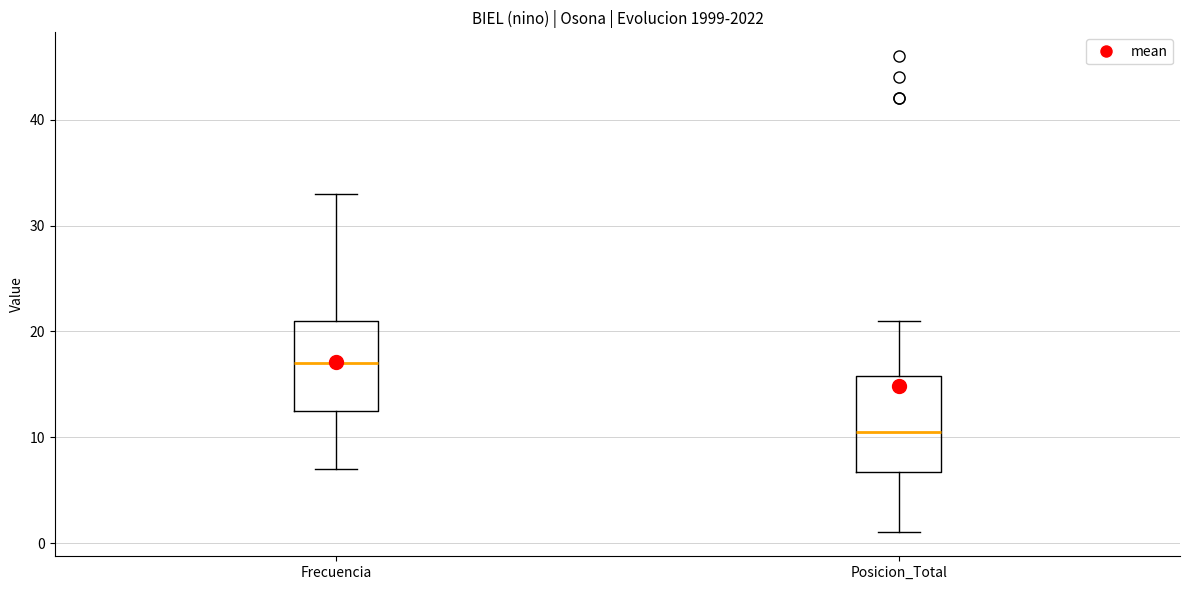

Reading left to right, transcribe this box plot: for each box, give where its median line is, the range the box spans, and where its two whiskers end, as read against the y-axis. The values are not printed on the chart, so give them approximately, as read against the axis.

Frecuencia: median 17, box 13 to 21, whiskers 7 to 33
Posicion_Total: median 11, box 7 to 16, whiskers 1 to 21